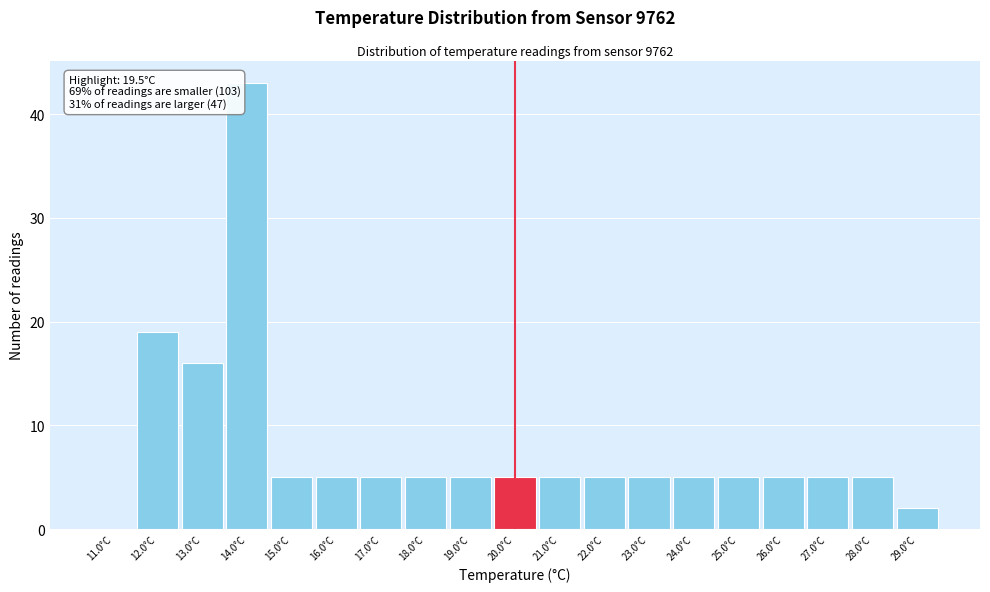

Which range on the x-axis has the tallest bar?

13.5 to 14.5